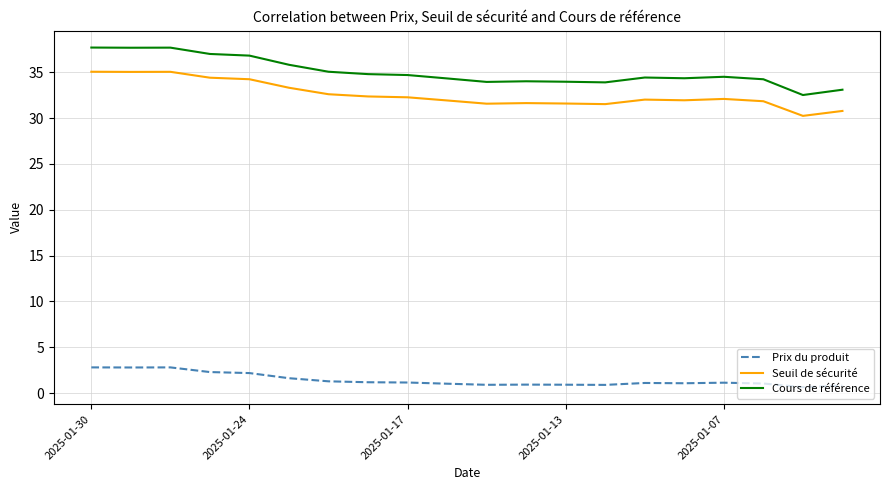

What are all the series names shown in the legend?

Prix du produit, Seuil de sécurité, Cours de référence